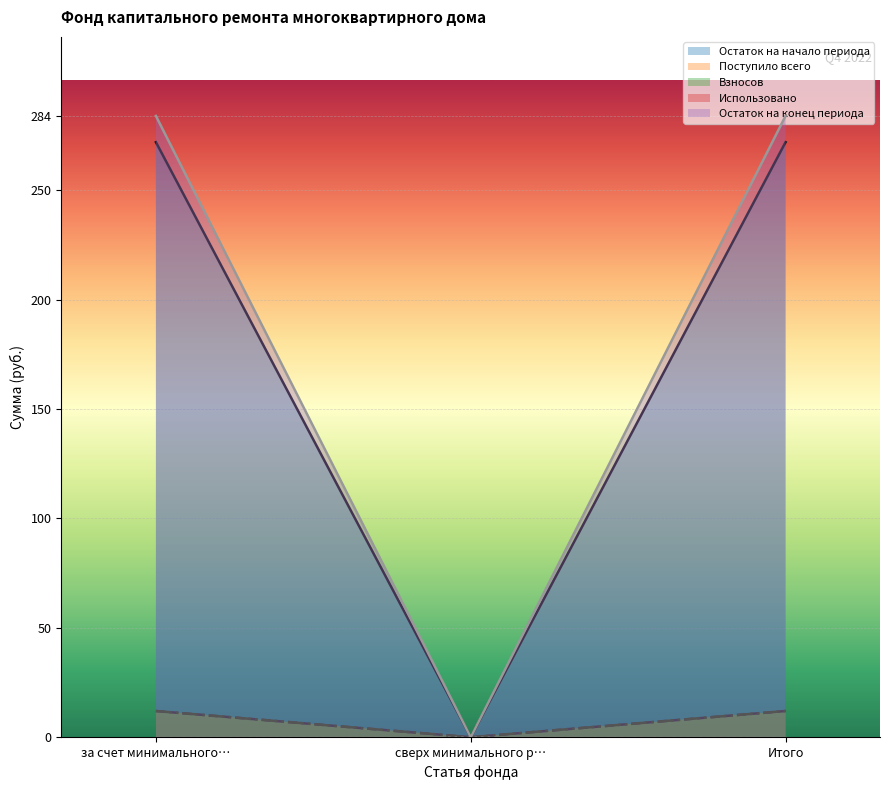

What is the difference between the highest and lowest values at за счет минимального…?

271.9